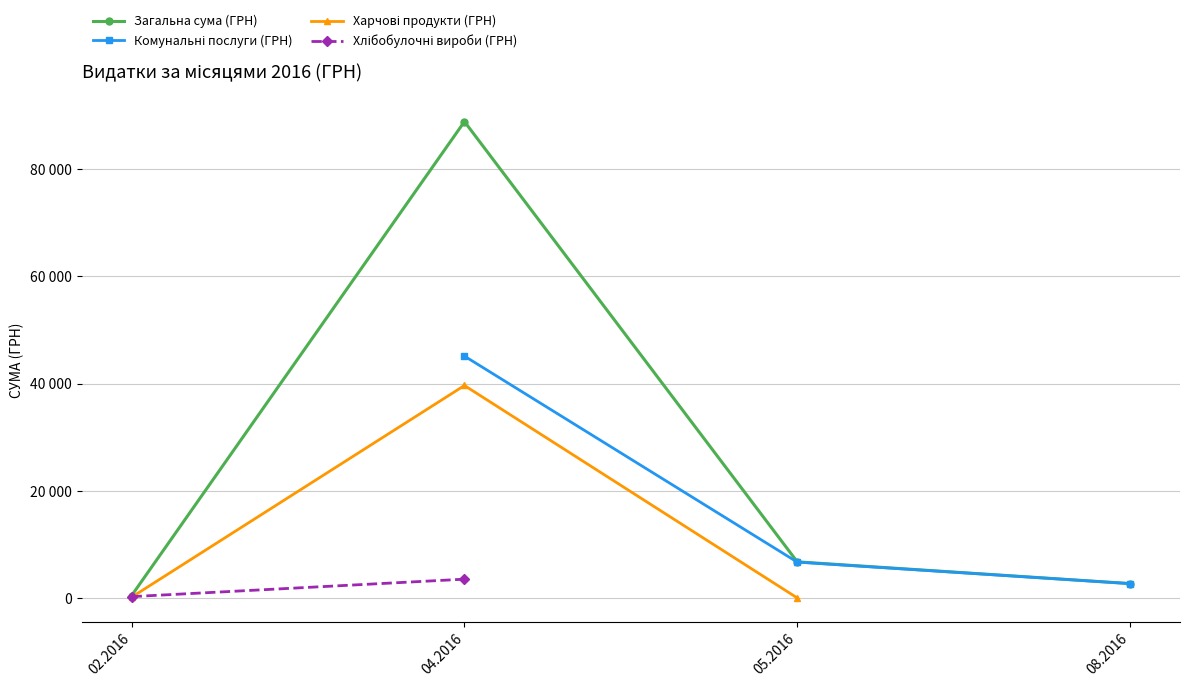

The Хлібобулочні вироби (ГРН) series shows 190.5 at 02.2016. True or false?

False